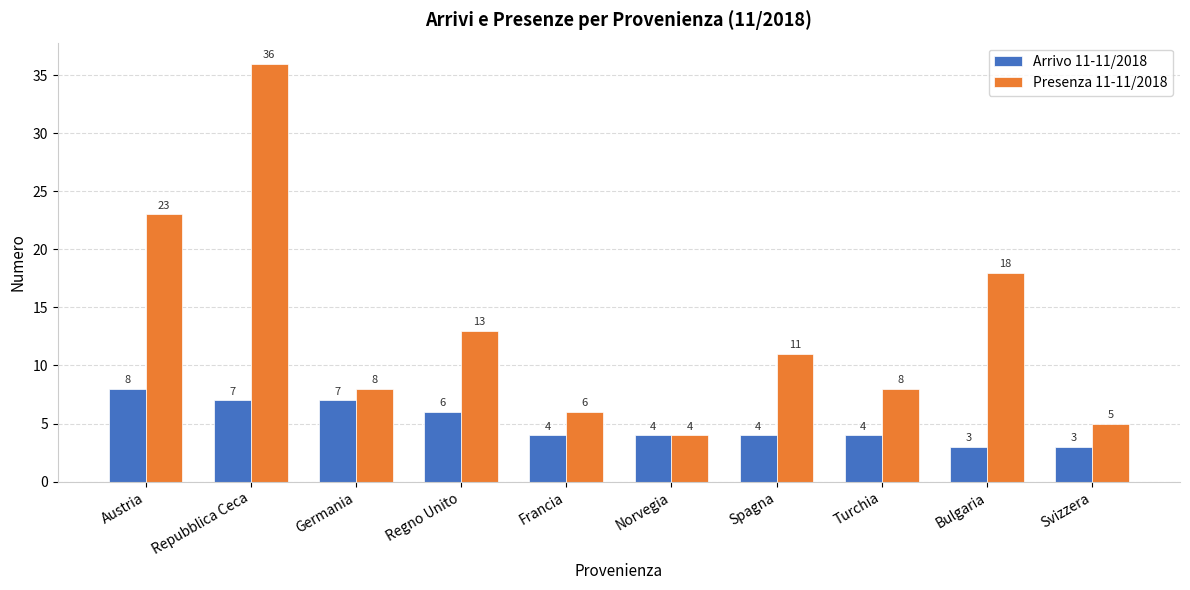

The value of Presenza 11-11/2018 at Germania is 8. True or false?

True